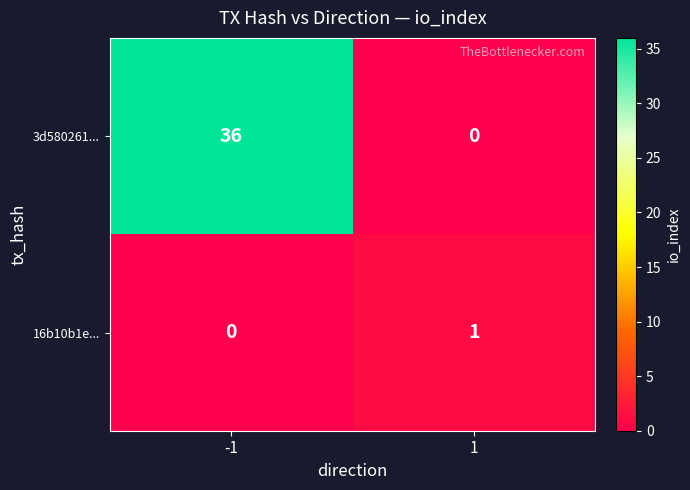

What value does the 3d580261... series have at -1, to the nearest 10?

40